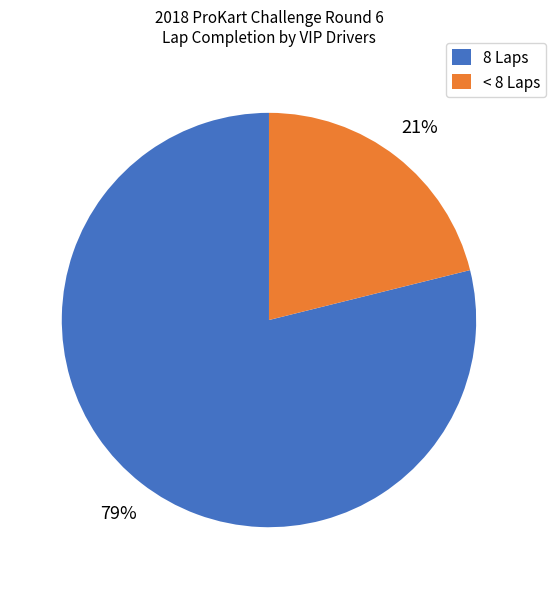

Which slice is the smallest?

< 8 Laps